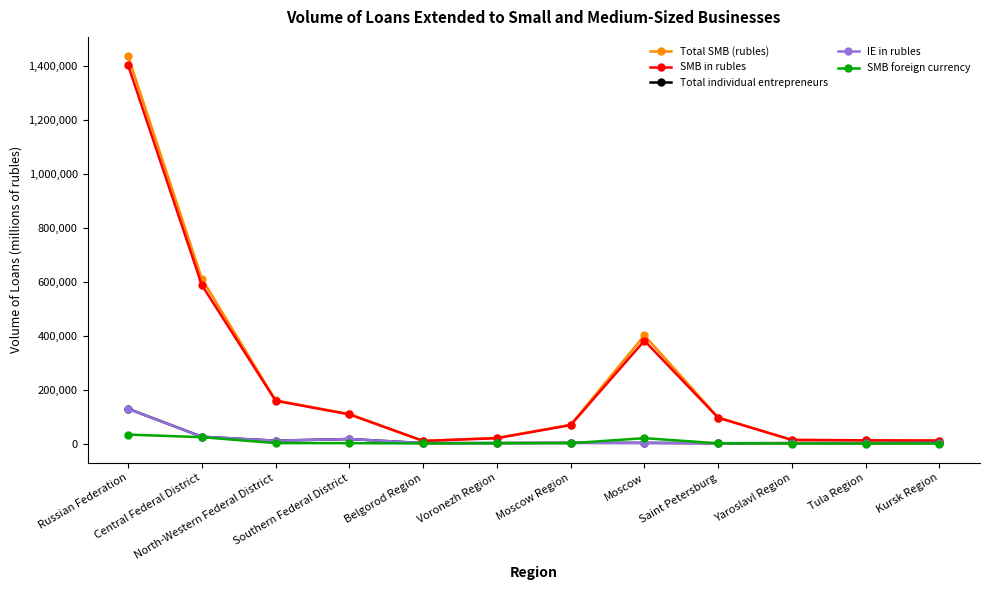

What is the maximum value for Total SMB (rubles)?

1434843